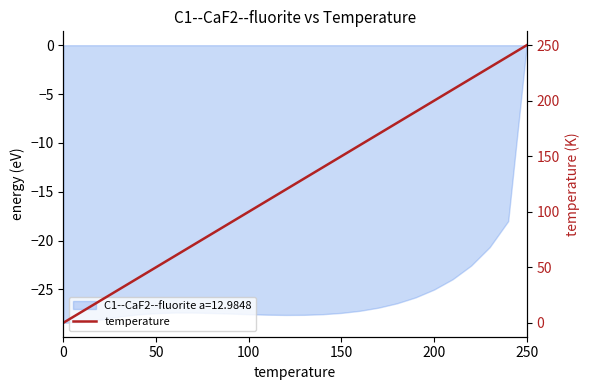

What is the average value?

125